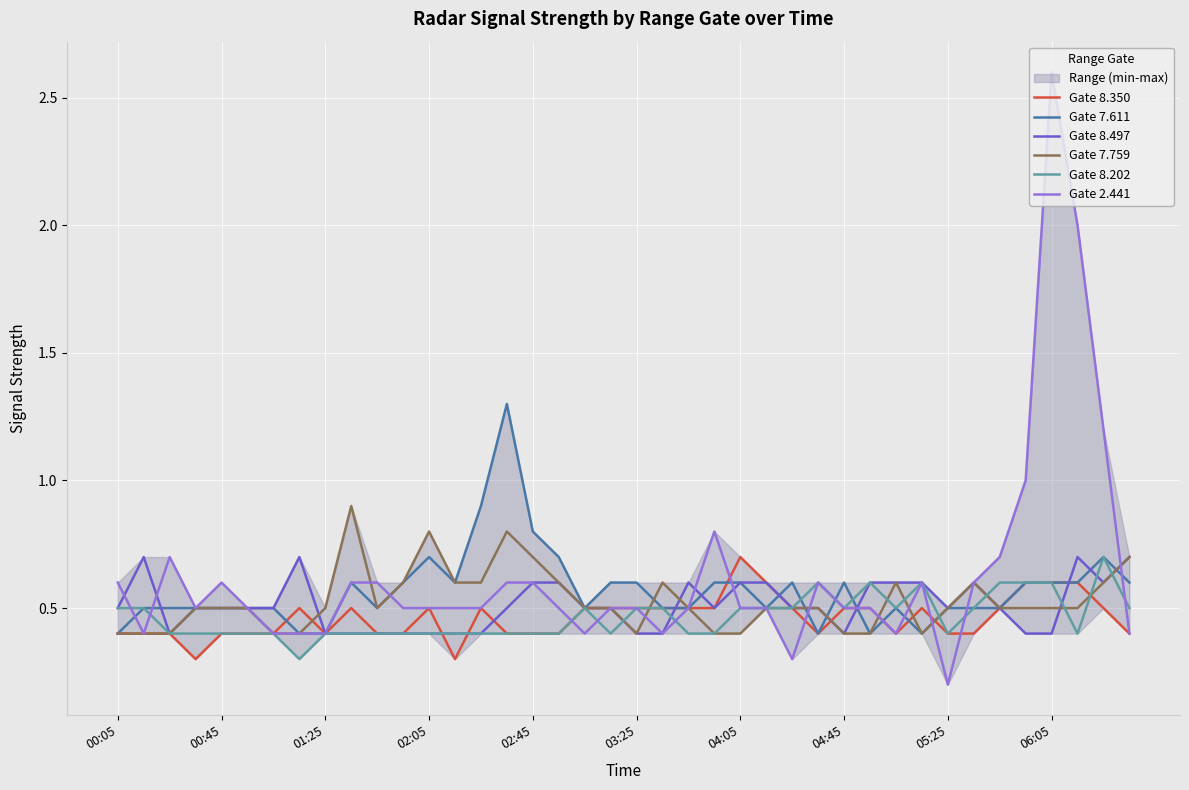

What is the value of the Gate 8.350 point at the 37th from the left?

0.6